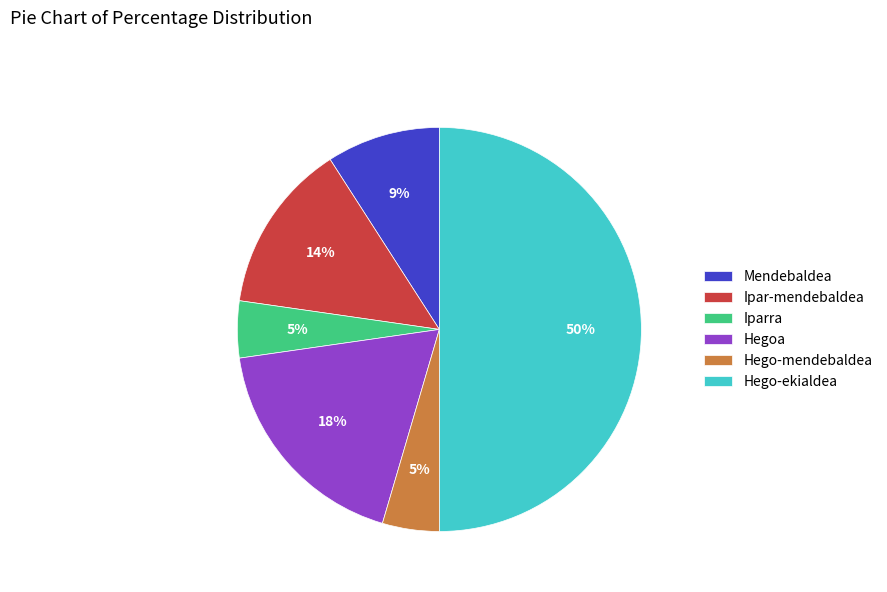

To the nearest percent, what percentage of the pie is Hego-ekialdea?

50%